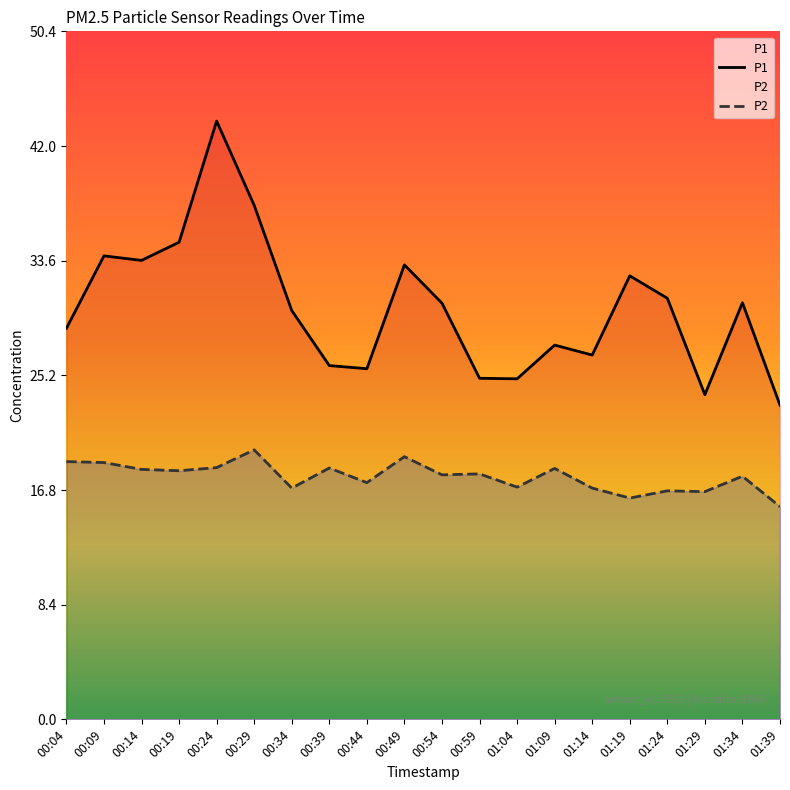

How many values in the P1 series are below 30?

10